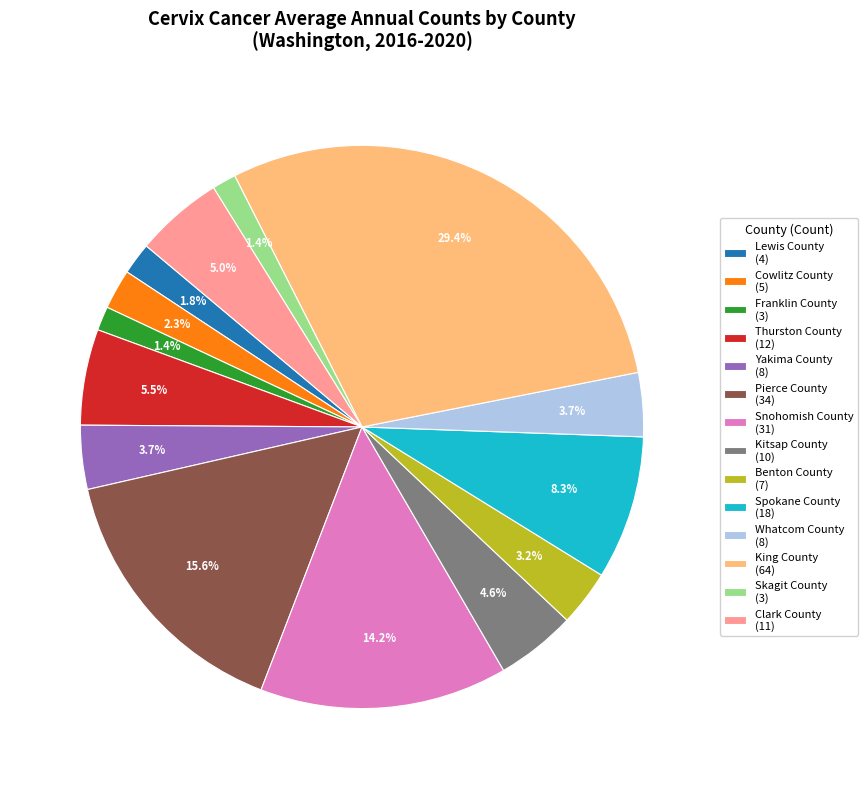

Is it true that Cowlitz County is 2% of the pie?

True